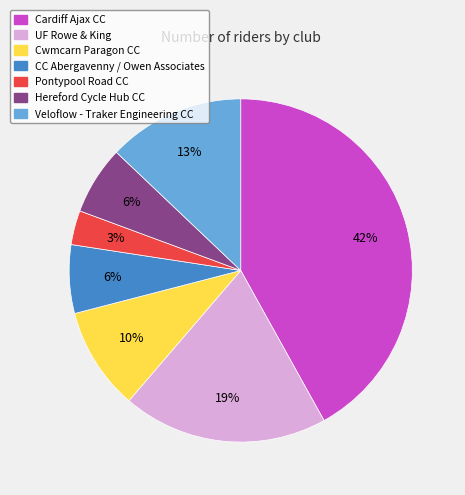

To the nearest percent, what is the difference between the largest and smallest slice percentages?

39%